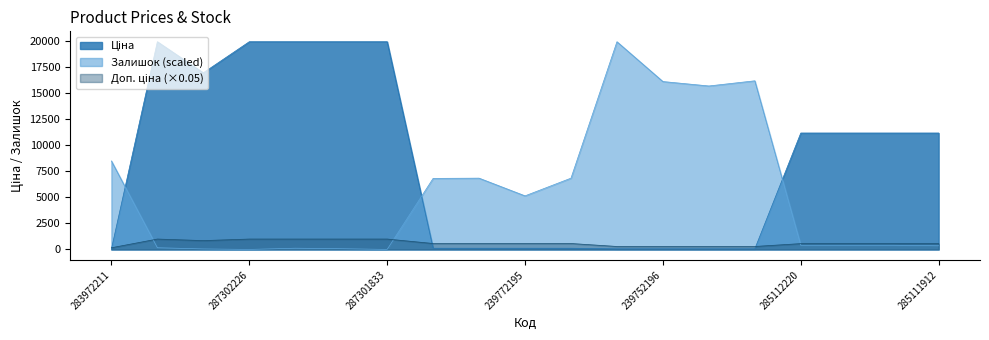

What is the label of the 9th point from the right?

239772179